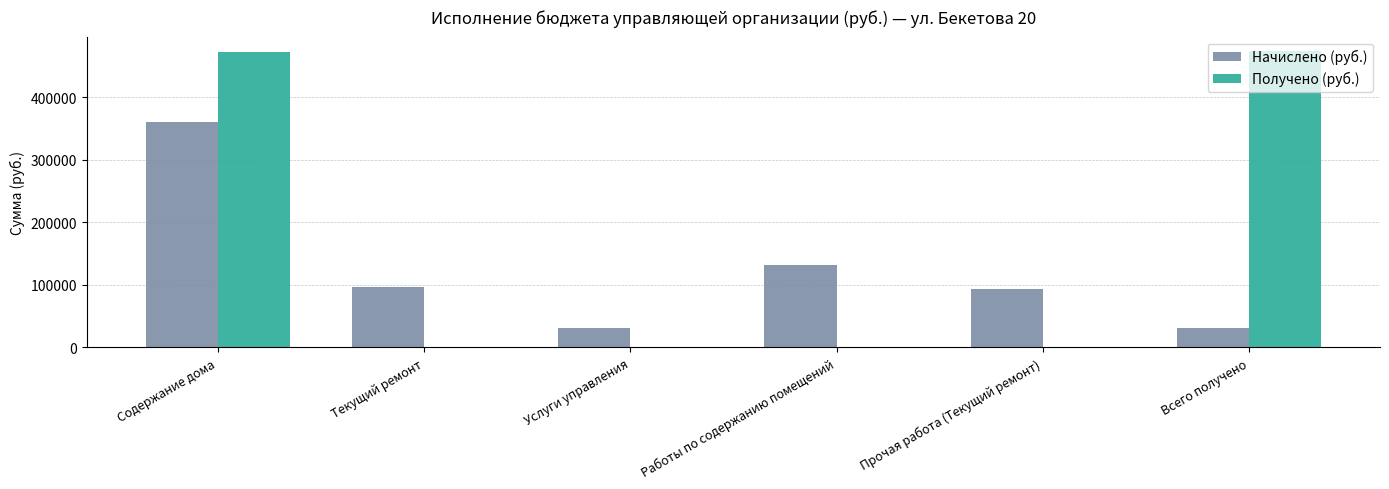

The Получено (руб.) series shows 472922.1 at Всего получено. True or false?

True